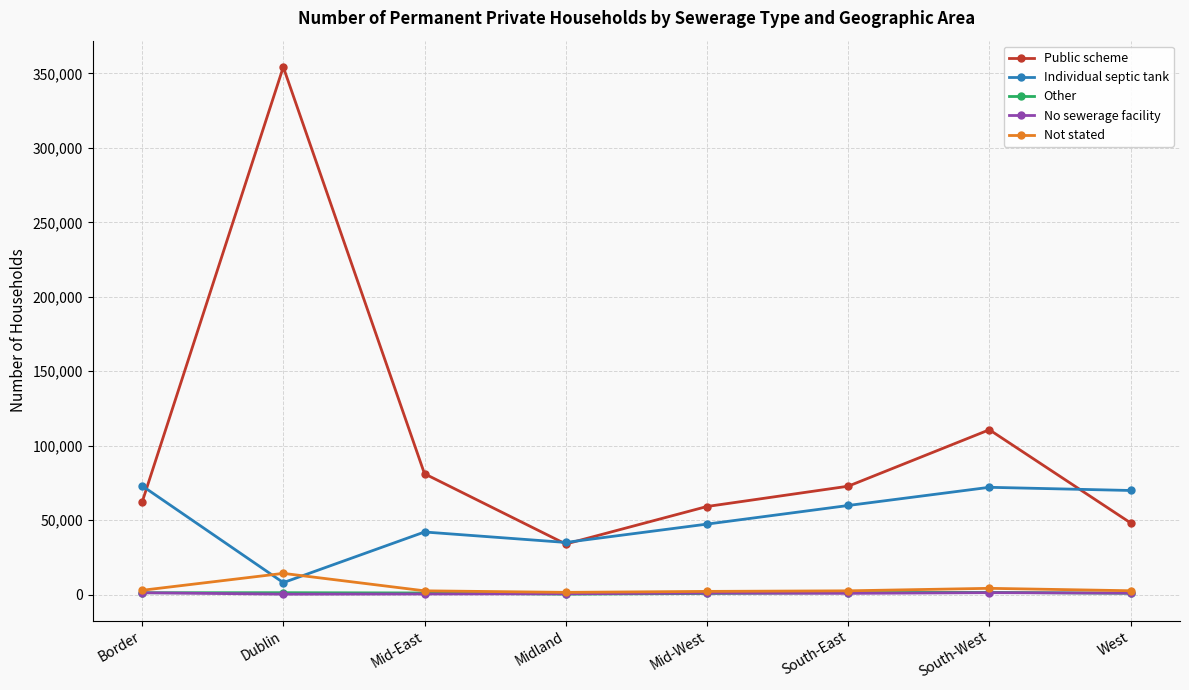

What is the sum of the Individual septic tank values at Midland and West?

105062